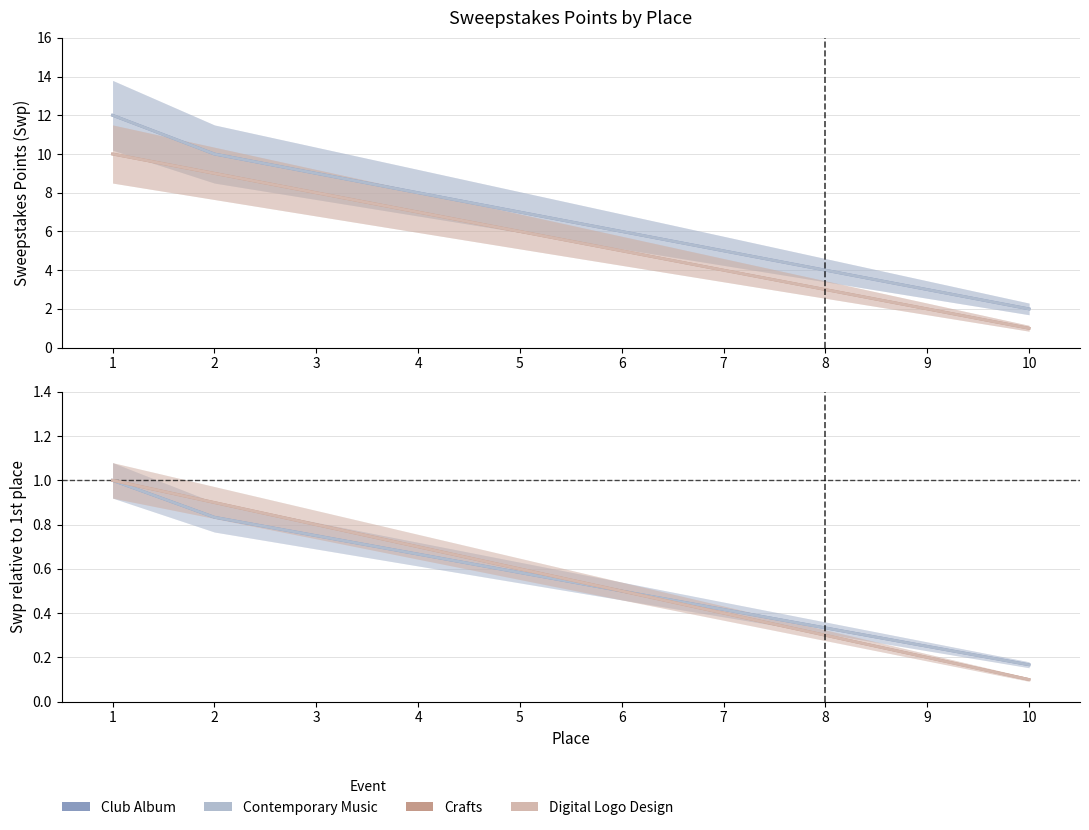

At which category is the sum across all series the highest?

1